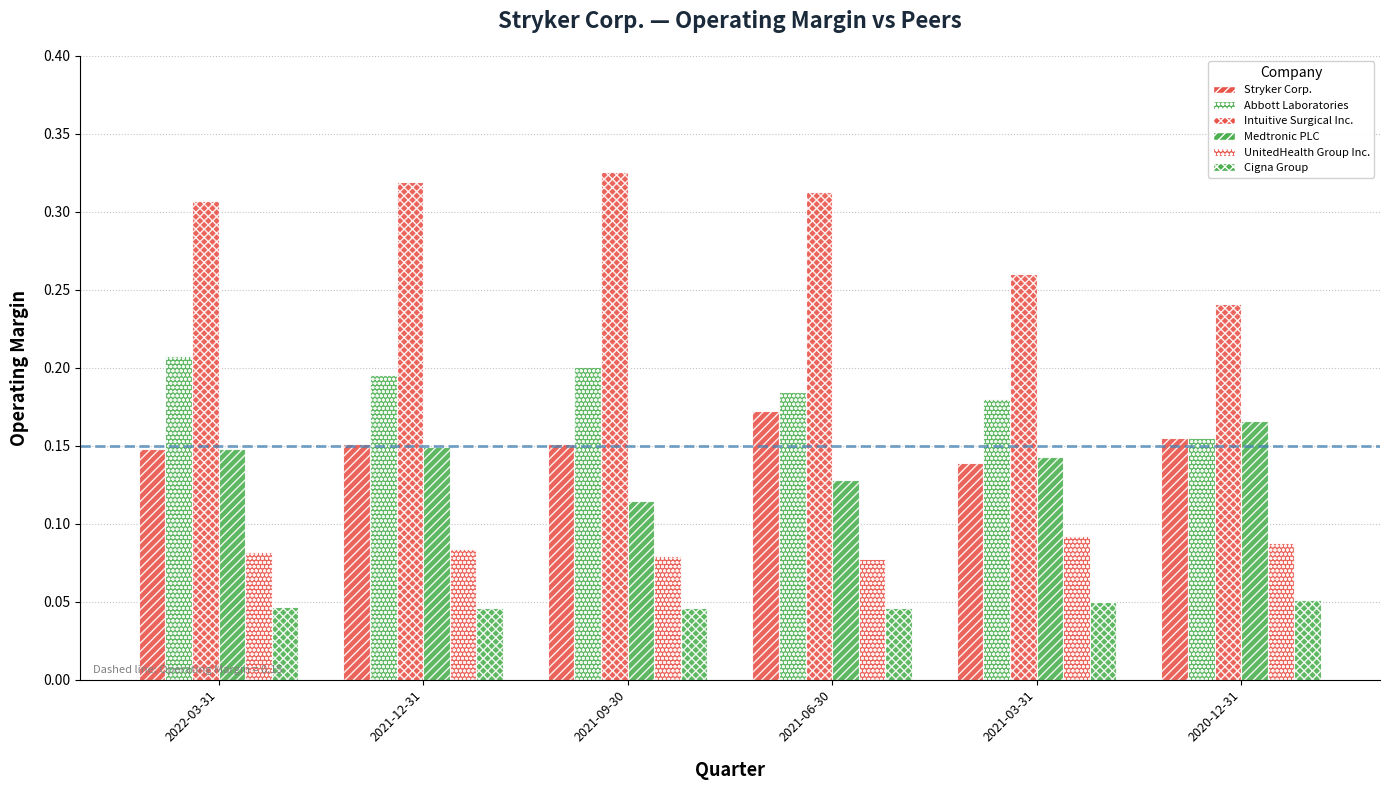

How many bars are there in each group?

6